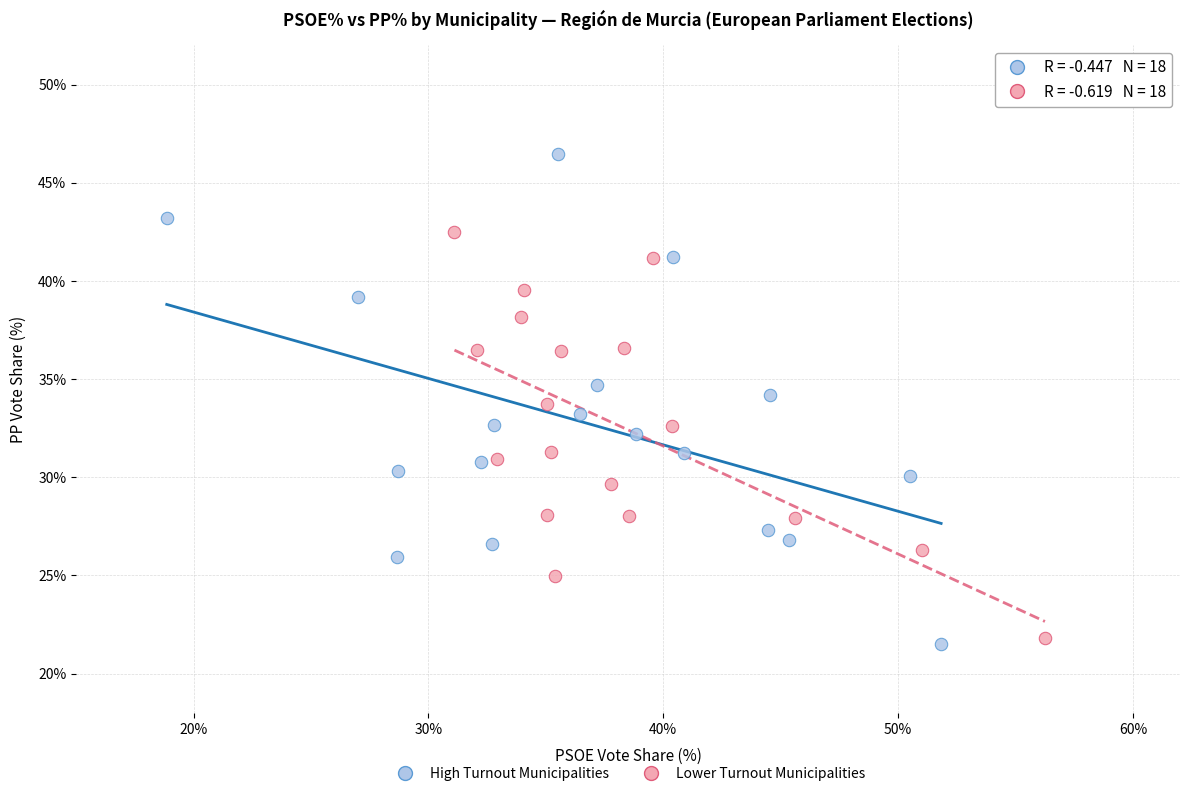

Which series has the largest Y range (max minus min)?

High Turnout Municipalities